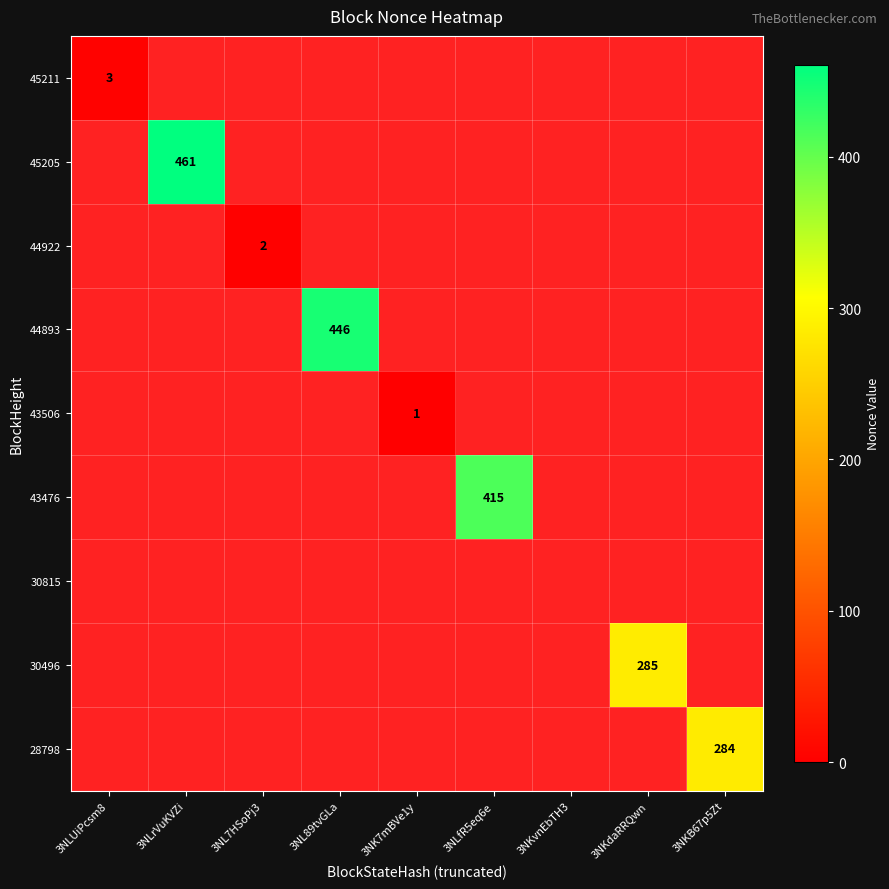

At which label is 30496 closest to 142?

3NLUiPcsm8